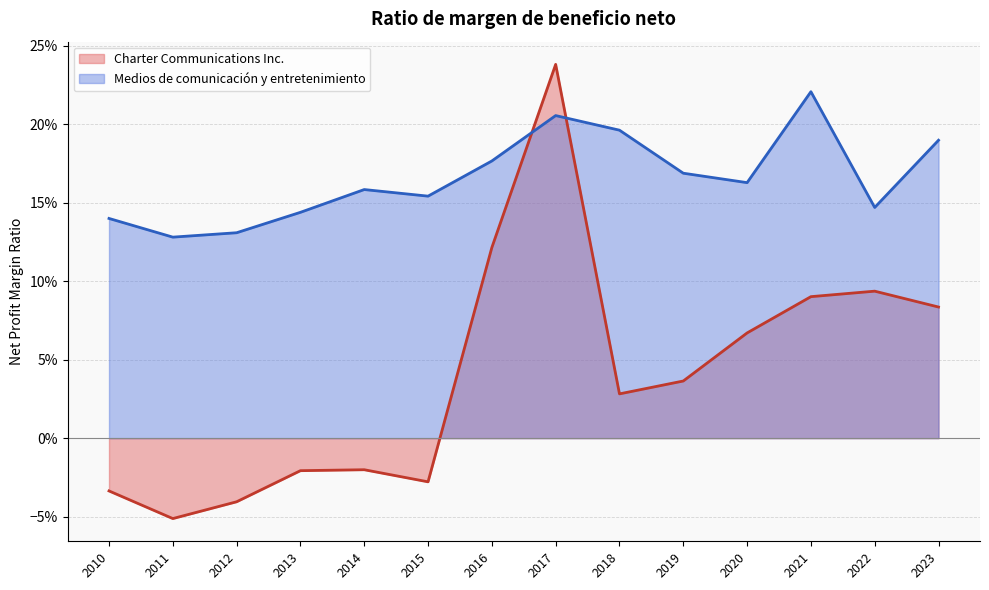

Which series has the largest total across all categories?

Medios de comunicación y entretenimiento